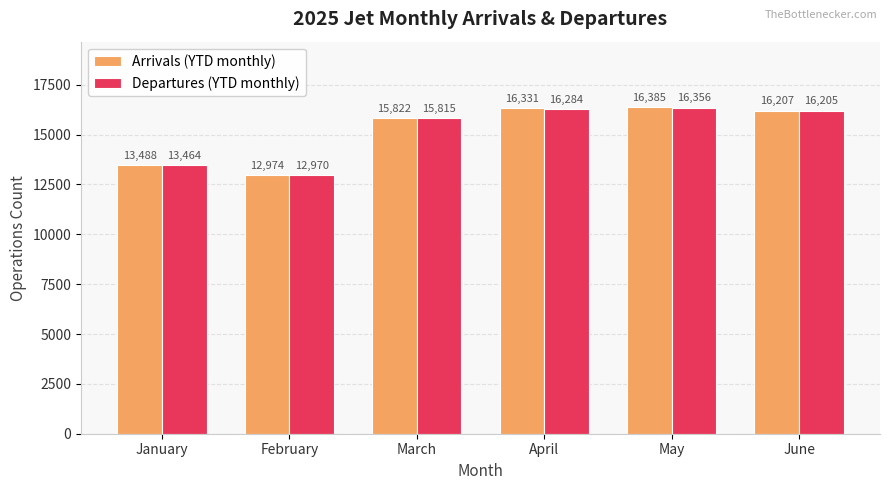

What are all the series names shown in the legend?

Arrivals (YTD monthly), Departures (YTD monthly)